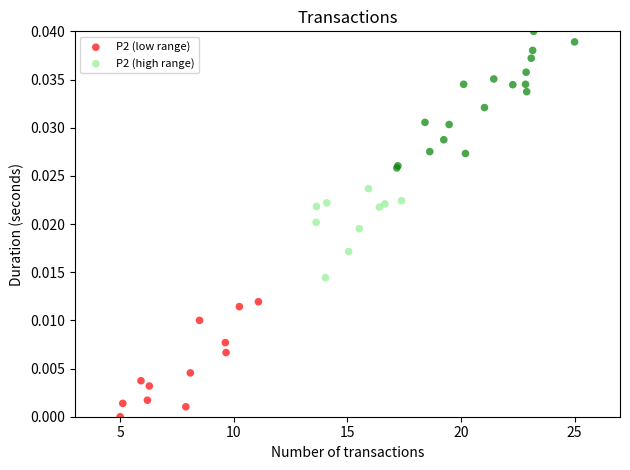

Which series contains the highest Y value?

P2 (high range)